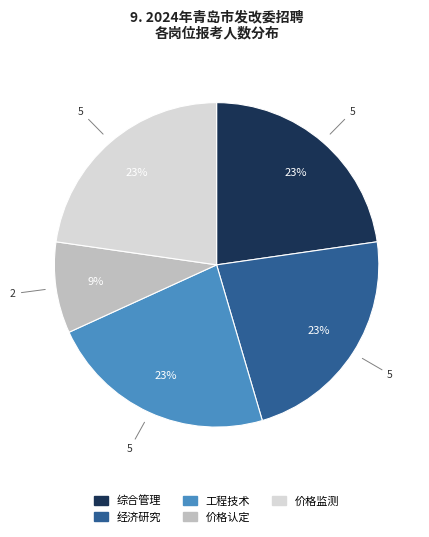

To the nearest percent, what is the combined percentage of 价格监测 and 价格认定?

32%